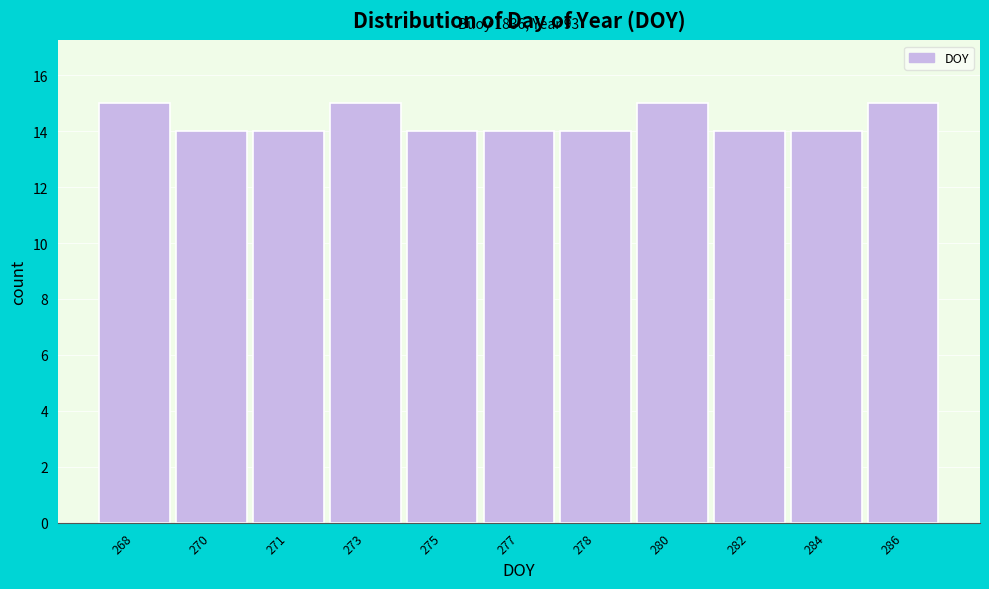

Reading left to right, list all the values displayed in this chart.

15	14	14	15	14	14	14	15	14	14	15